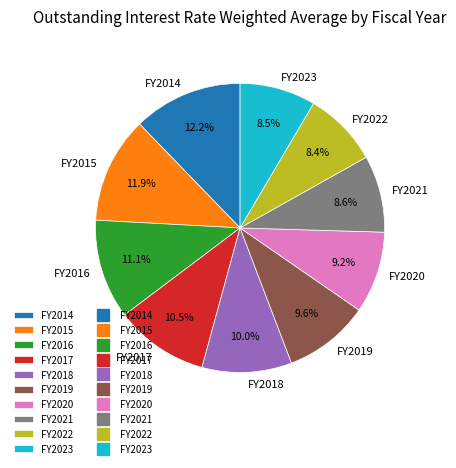

To the nearest percent, what portion does FY2019 represent?

10%